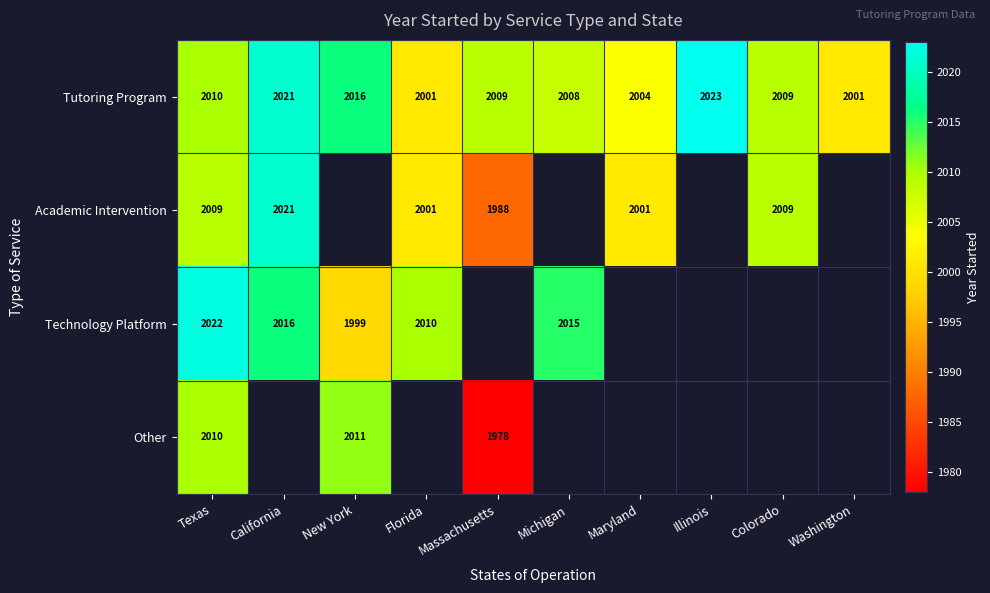

How many series are shown in this chart?

4